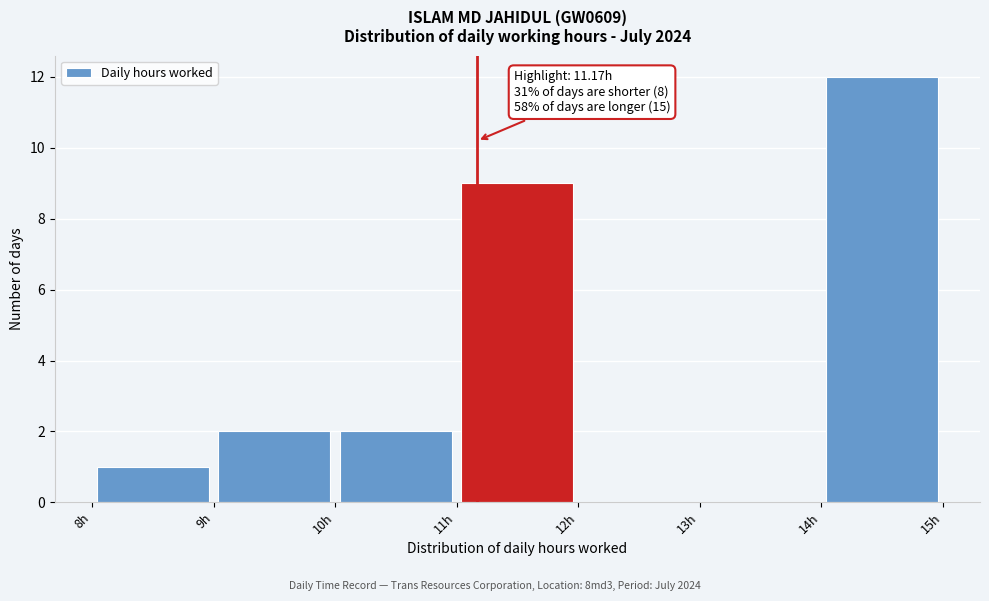

Which range on the x-axis has the tallest bar?

14 to 15